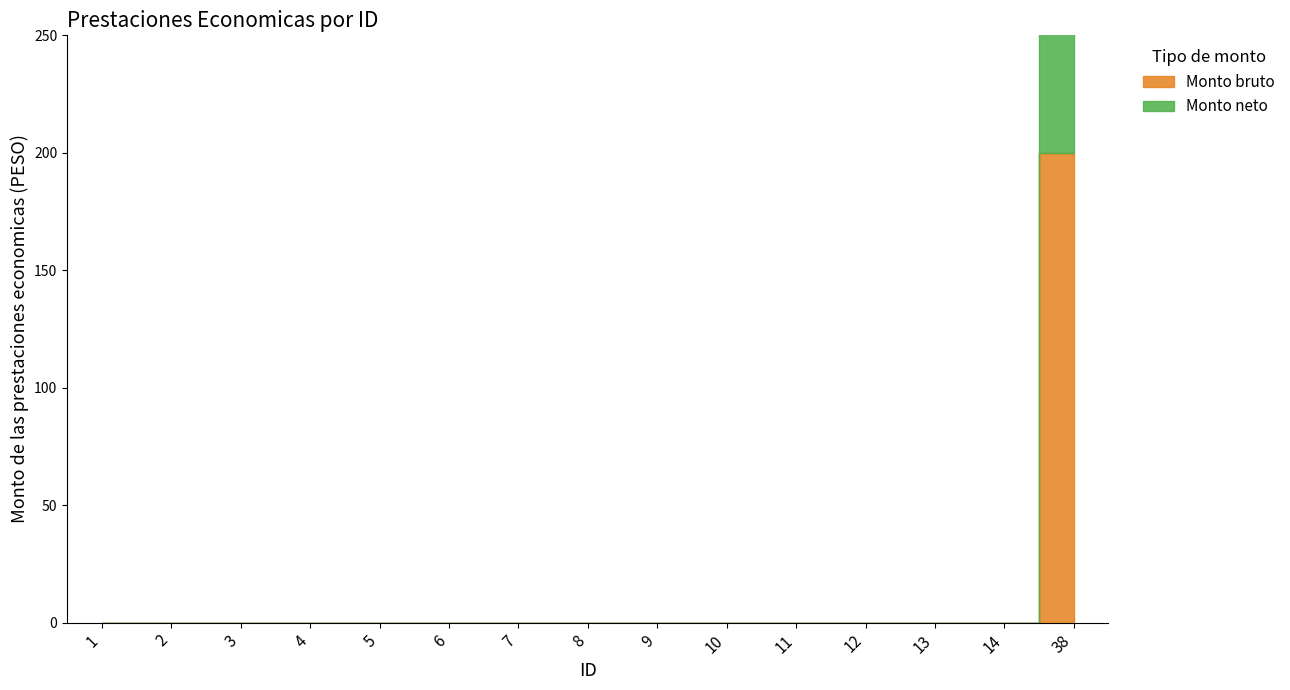

What are all the series names shown in the legend?

Monto bruto, Monto neto